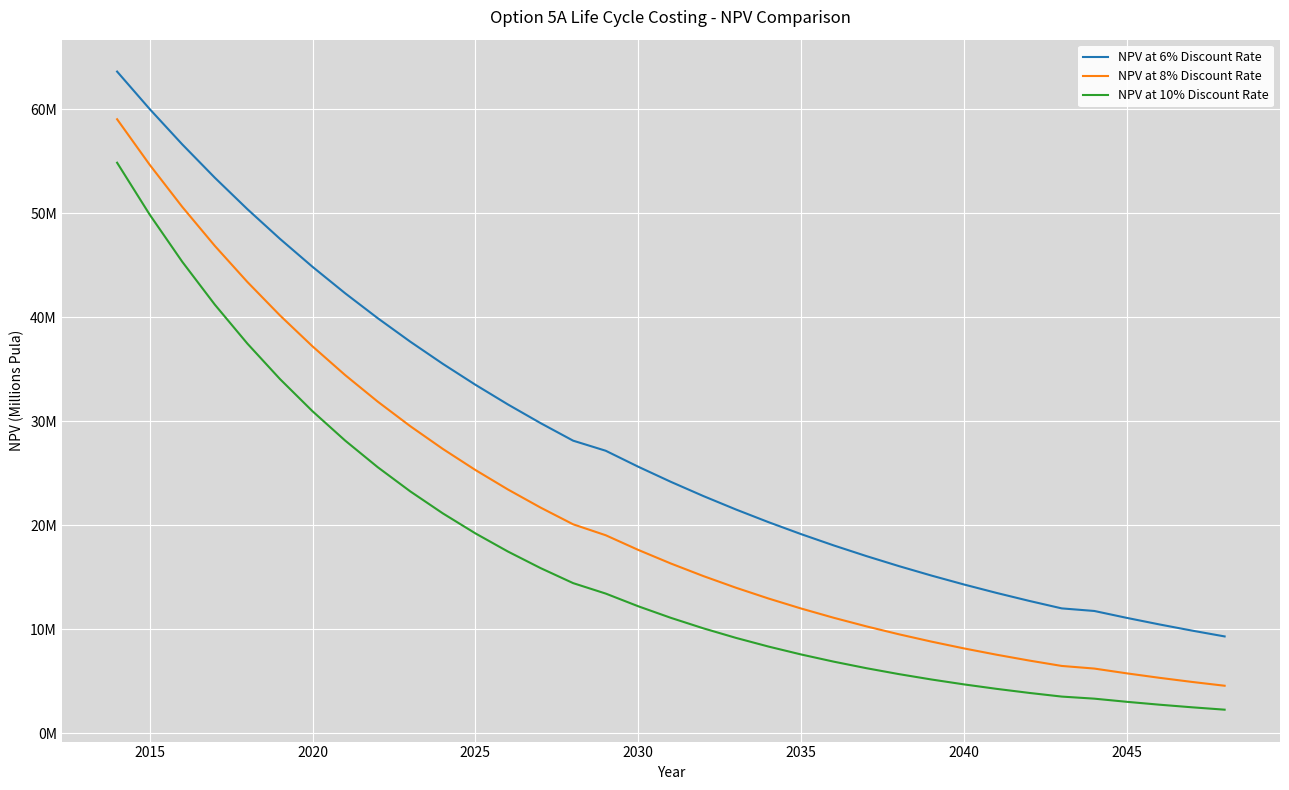

Is this an area chart (filled region under the line)?

No